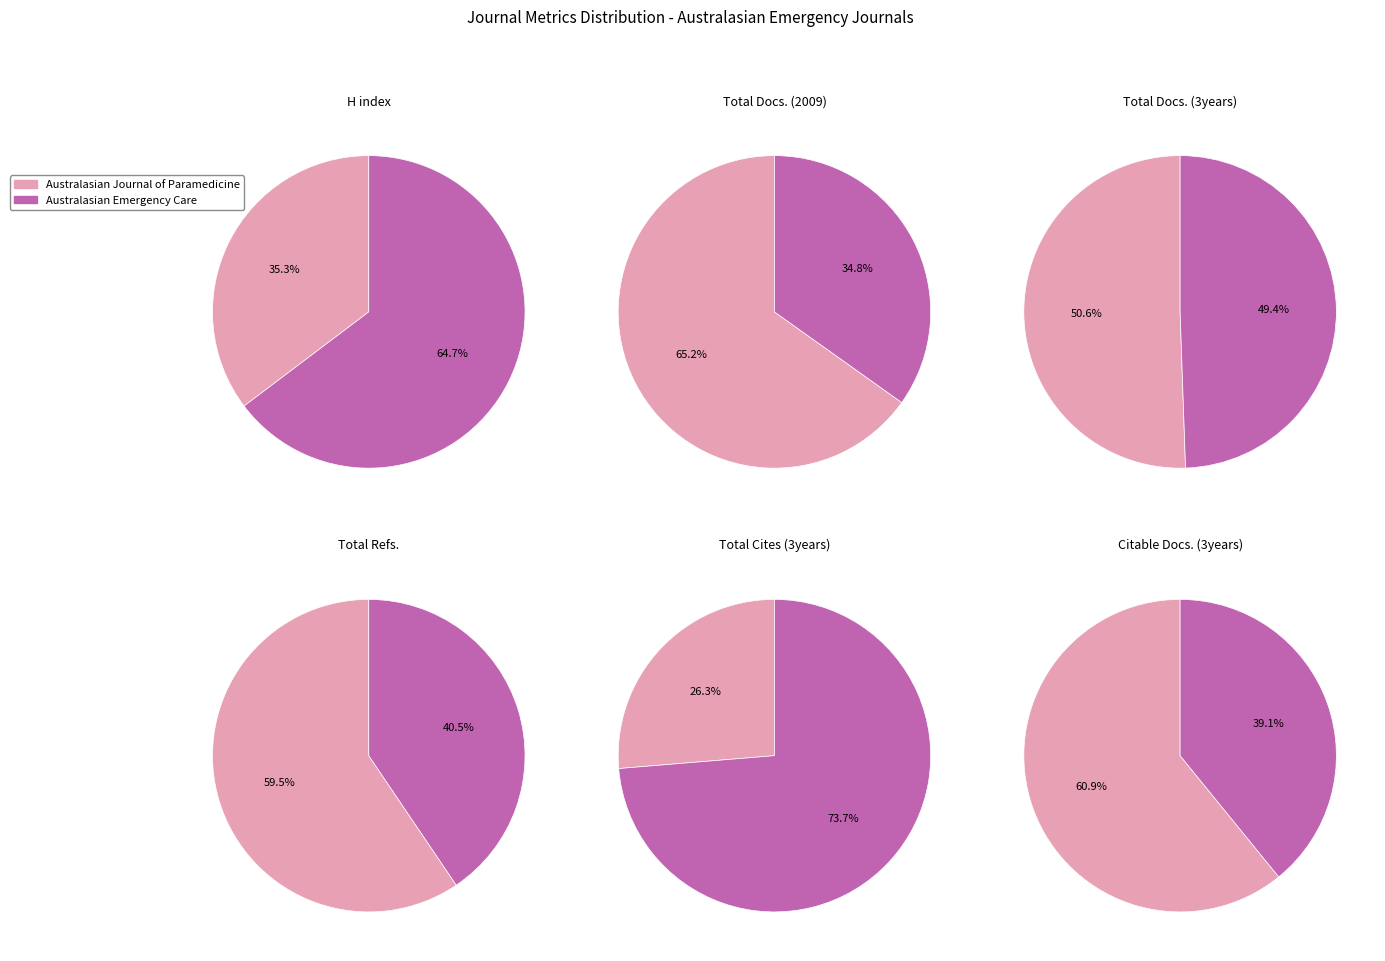

To the nearest percent, what is the difference between the largest and smallest slice percentages?

47%